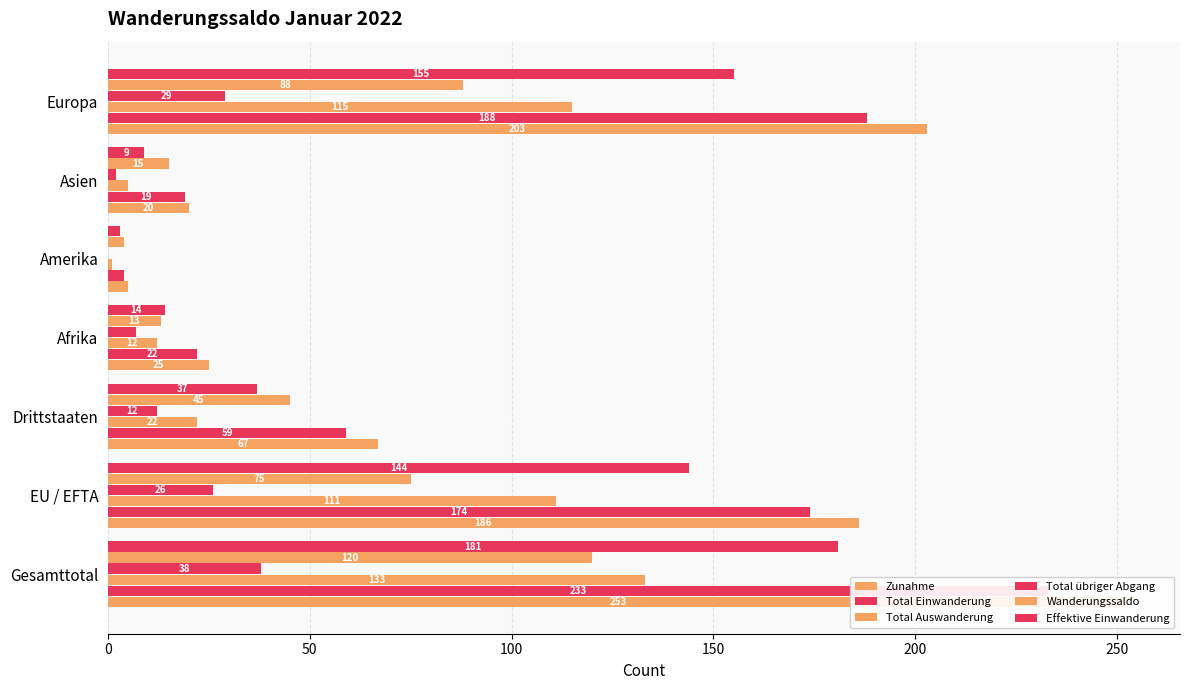

What value does the Effektive Einwanderung series have at Asien?

9